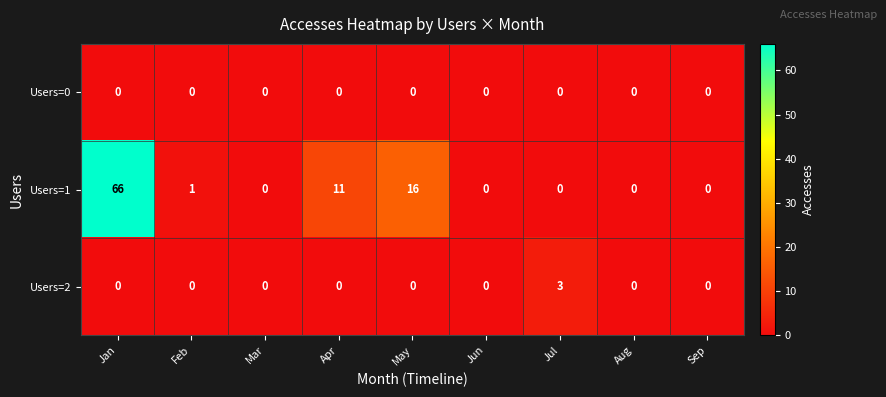

Reading right to left, list all the values displayed in this chart.

Users=0: 0	0	0	0	0	0	0	0	0
Users=1: 0	0	0	0	16	11	0	1	66
Users=2: 0	0	3	0	0	0	0	0	0